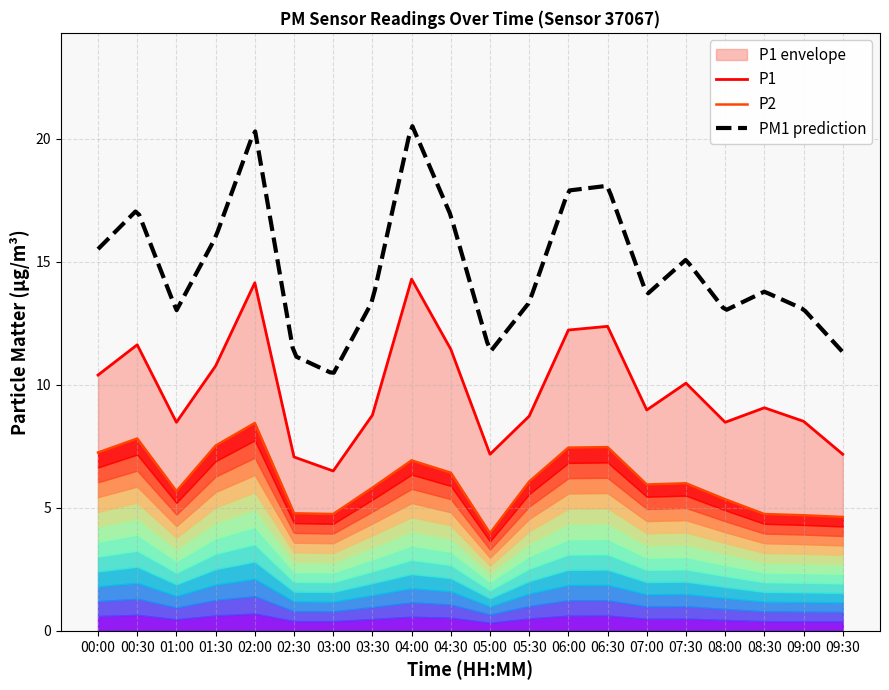

What is the label of the 9th point from the left?

04:00